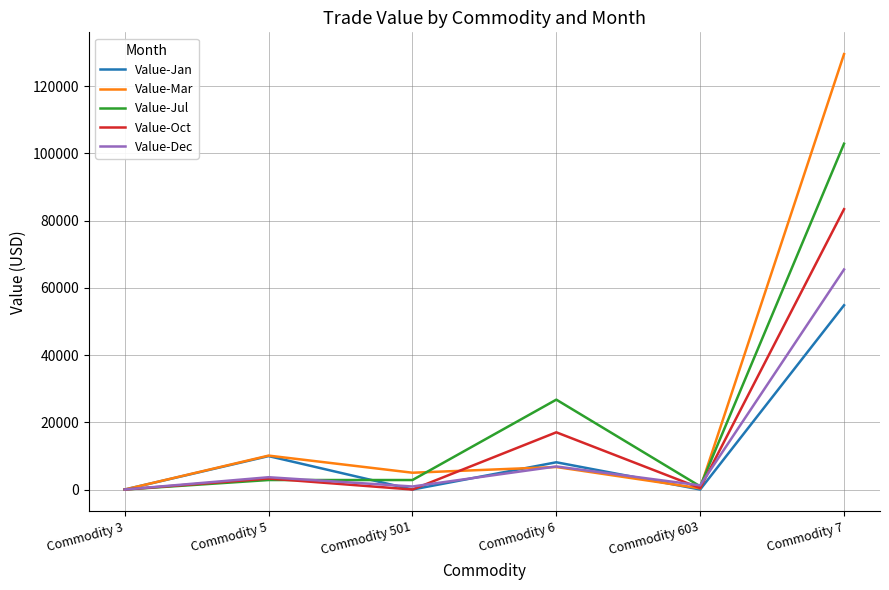

List the series in order of their peak value, highest first.

Value-Mar, Value-Jul, Value-Oct, Value-Dec, Value-Jan